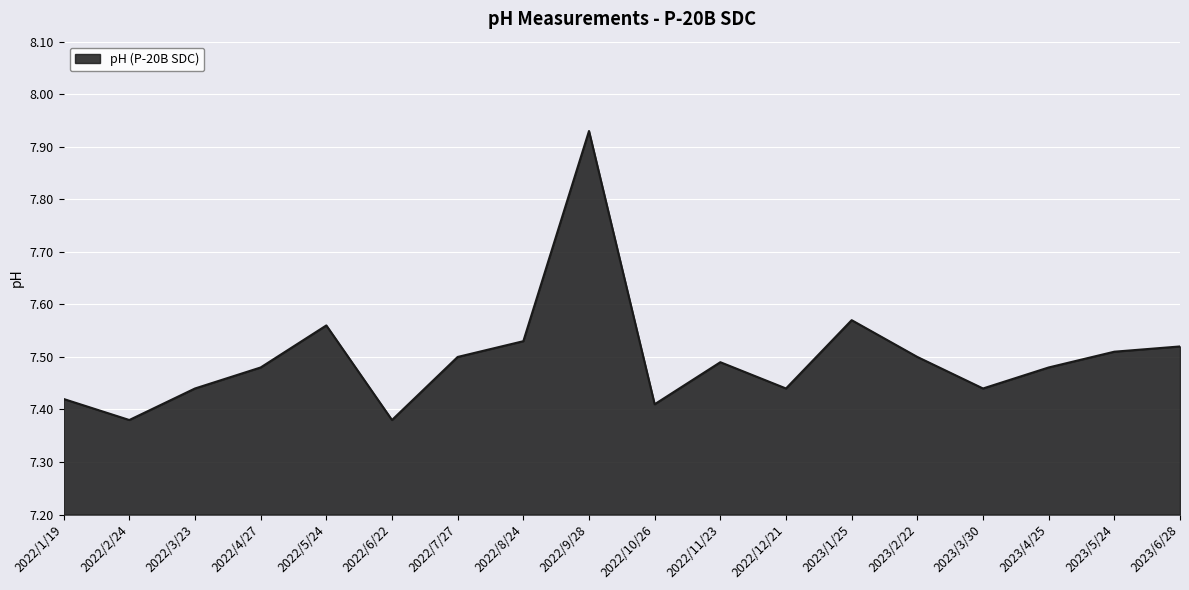

The chart shows a value of 3.4 at 2023/6/28. True or false?

False